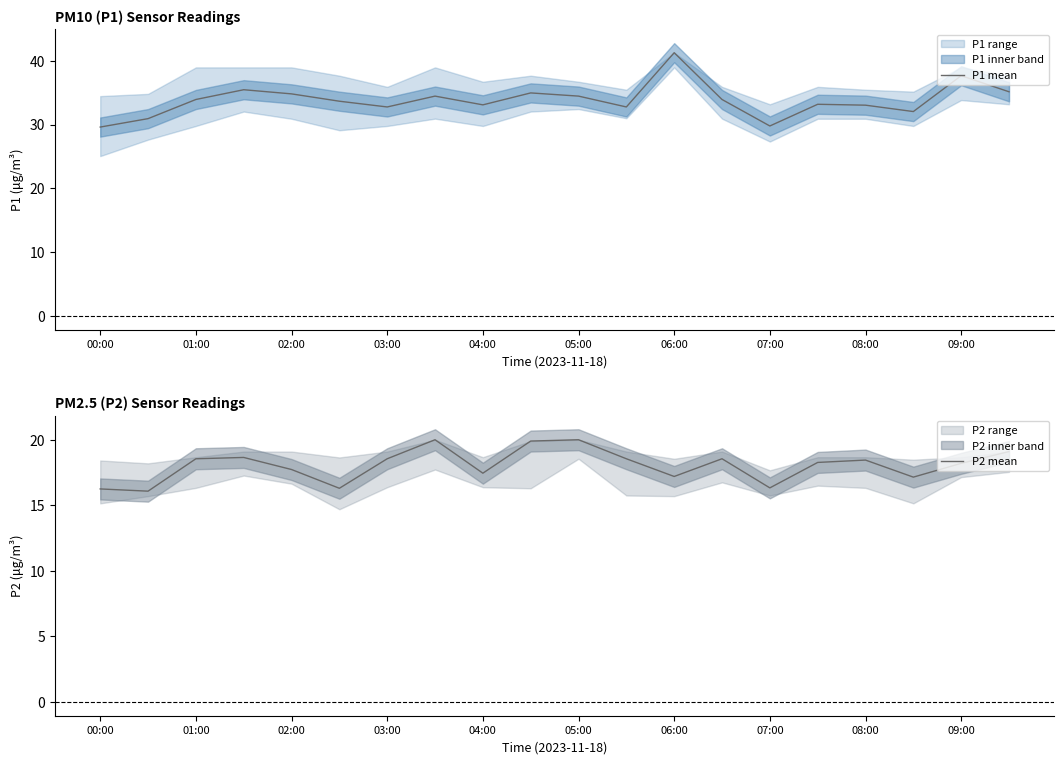

Does the chart display data point markers on the line(s)?

No